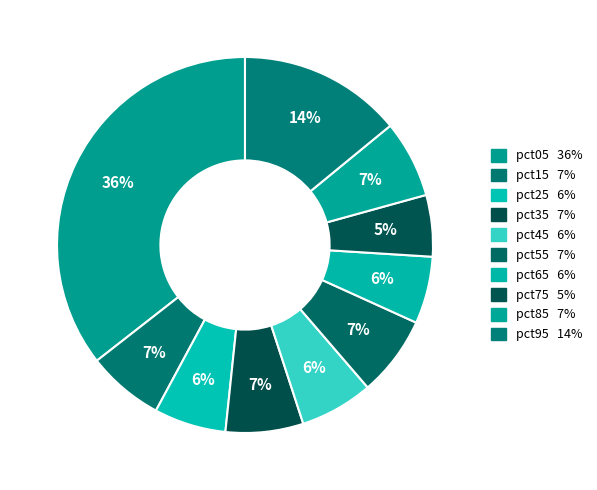

Does any single category account for the majority?

No